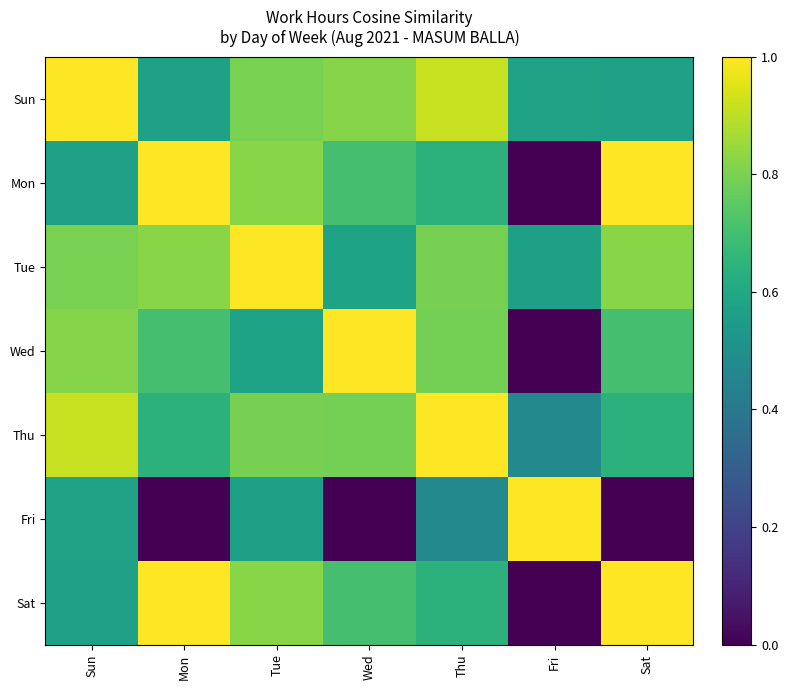

Reading right to left, extract all data points from this chart.

Sun: Sat=0.6	Fri=0.6	Thu=0.9	Wed=0.8	Tue=0.8	Mon=0.6	Sun=1.0
Mon: Sat=1.0	Fri=0.0	Thu=0.6	Wed=0.7	Tue=0.8	Mon=1.0	Sun=0.6
Tue: Sat=0.8	Fri=0.6	Thu=0.8	Wed=0.6	Tue=1.0	Mon=0.8	Sun=0.8
Wed: Sat=0.7	Fri=0.0	Thu=0.8	Wed=1.0	Tue=0.6	Mon=0.7	Sun=0.8
Thu: Sat=0.6	Fri=0.5	Thu=1.0	Wed=0.8	Tue=0.8	Mon=0.6	Sun=0.9
Fri: Sat=0.0	Fri=1.0	Thu=0.5	Wed=0.0	Tue=0.6	Mon=0.0	Sun=0.6
Sat: Sat=1.0	Fri=0.0	Thu=0.6	Wed=0.7	Tue=0.8	Mon=1.0	Sun=0.6